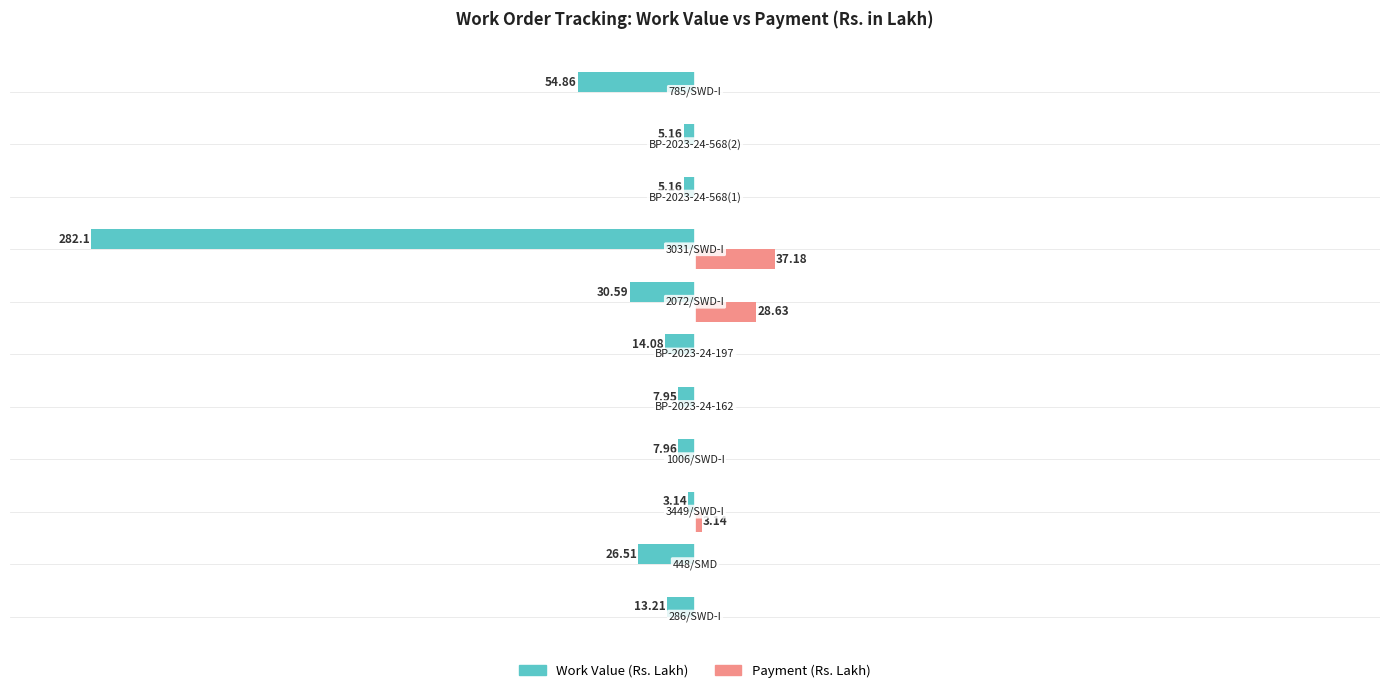

True or false: Work Value has a value of -8.7 at 5.

False